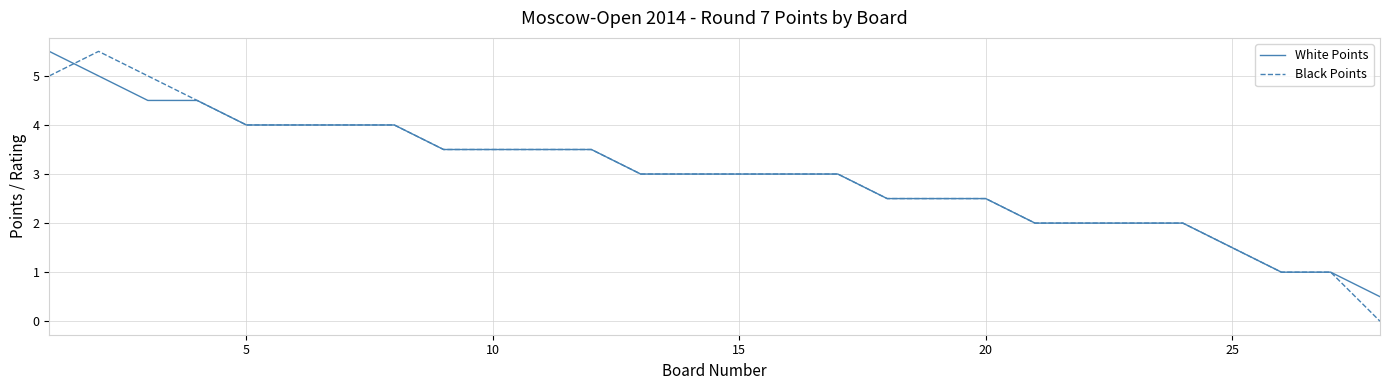

Which series has the widest spread of values?

Black Points